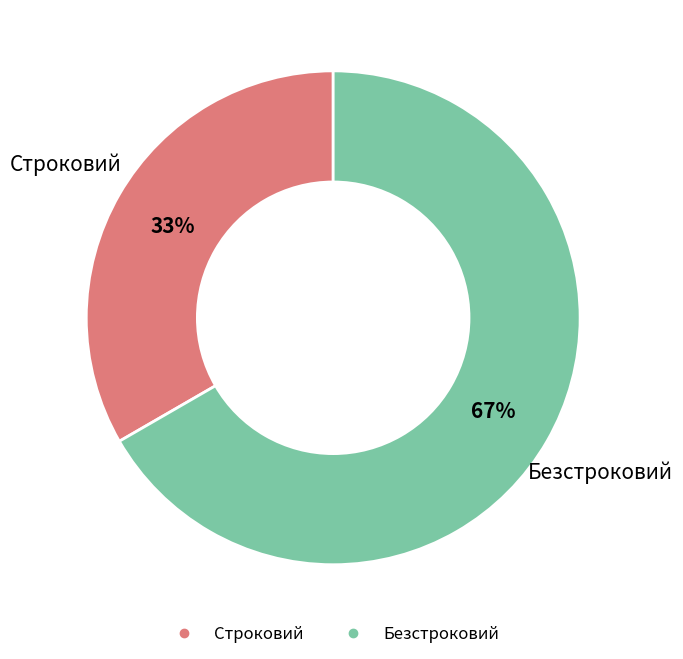

To the nearest percent, what is the combined percentage of Строковий and Безстроковий?

100%